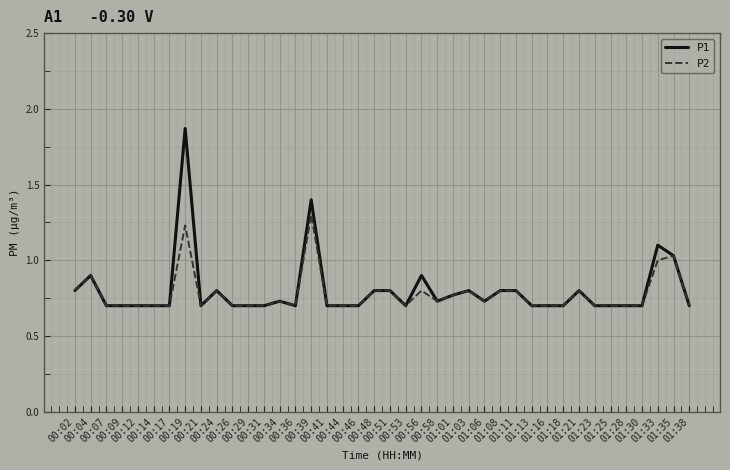

What is the highest value of the P2 series?

1.3